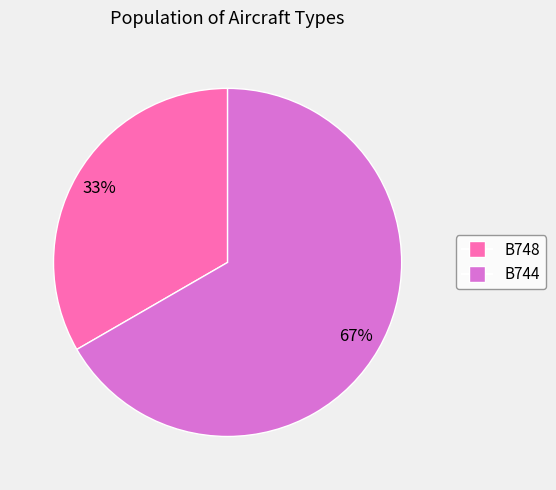

Between B748 and B744, which is larger?

B744